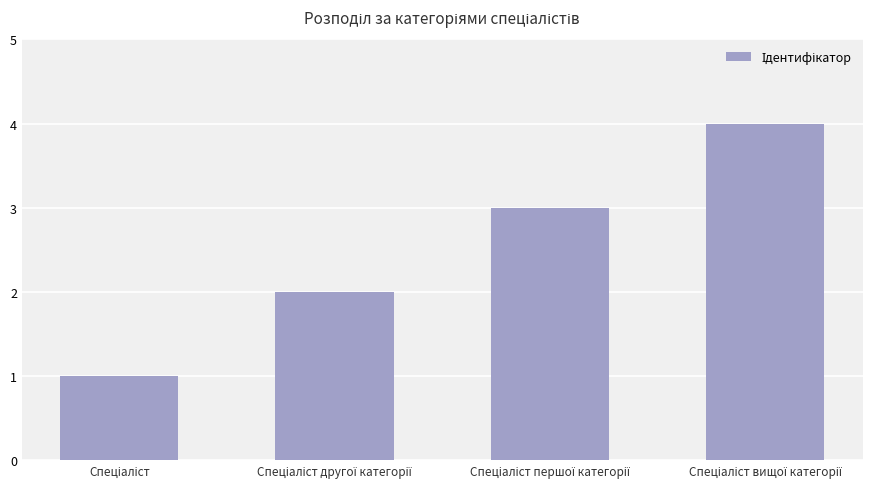

How many values are between 2 and 4?

3